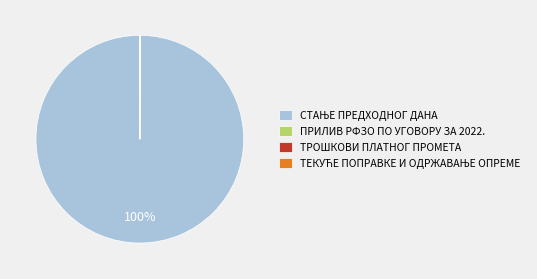

To the nearest percent, what is the difference between the largest and smallest slice percentages?

100%